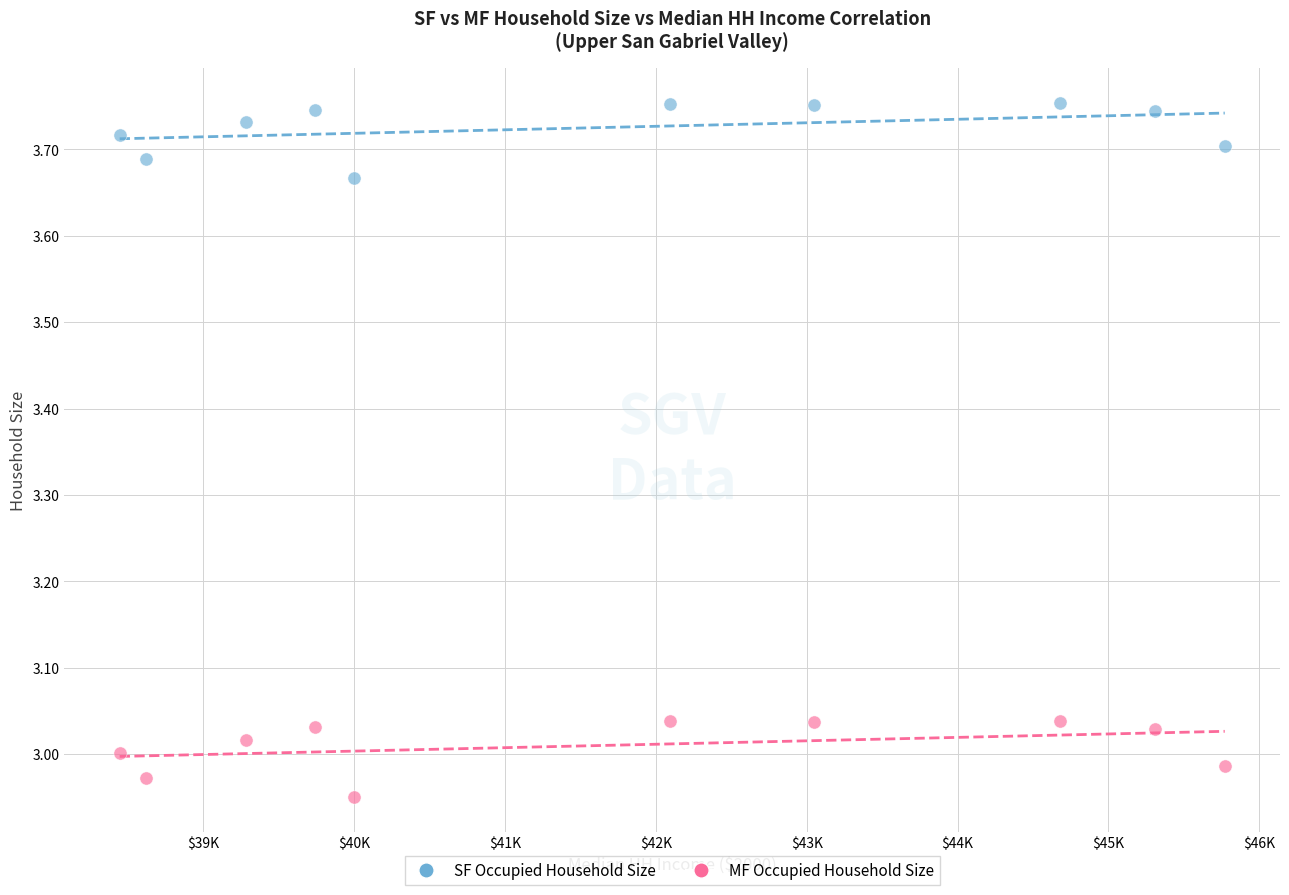

Which series reaches the minimum Y coordinate?

MF Occupied Household Size